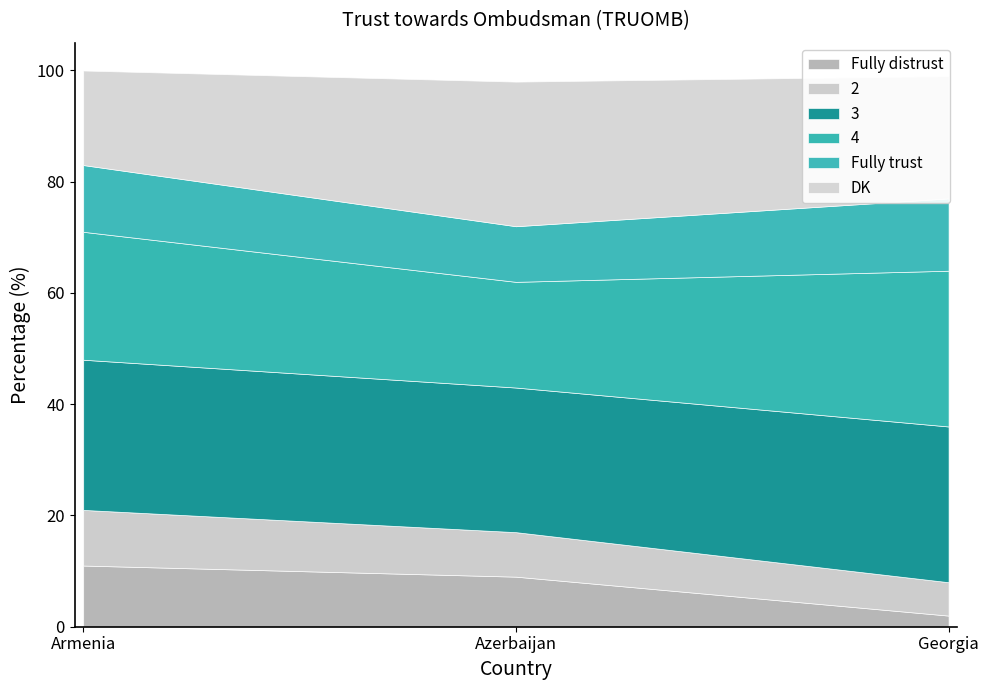

Which category has the highest value across all series?

Georgia